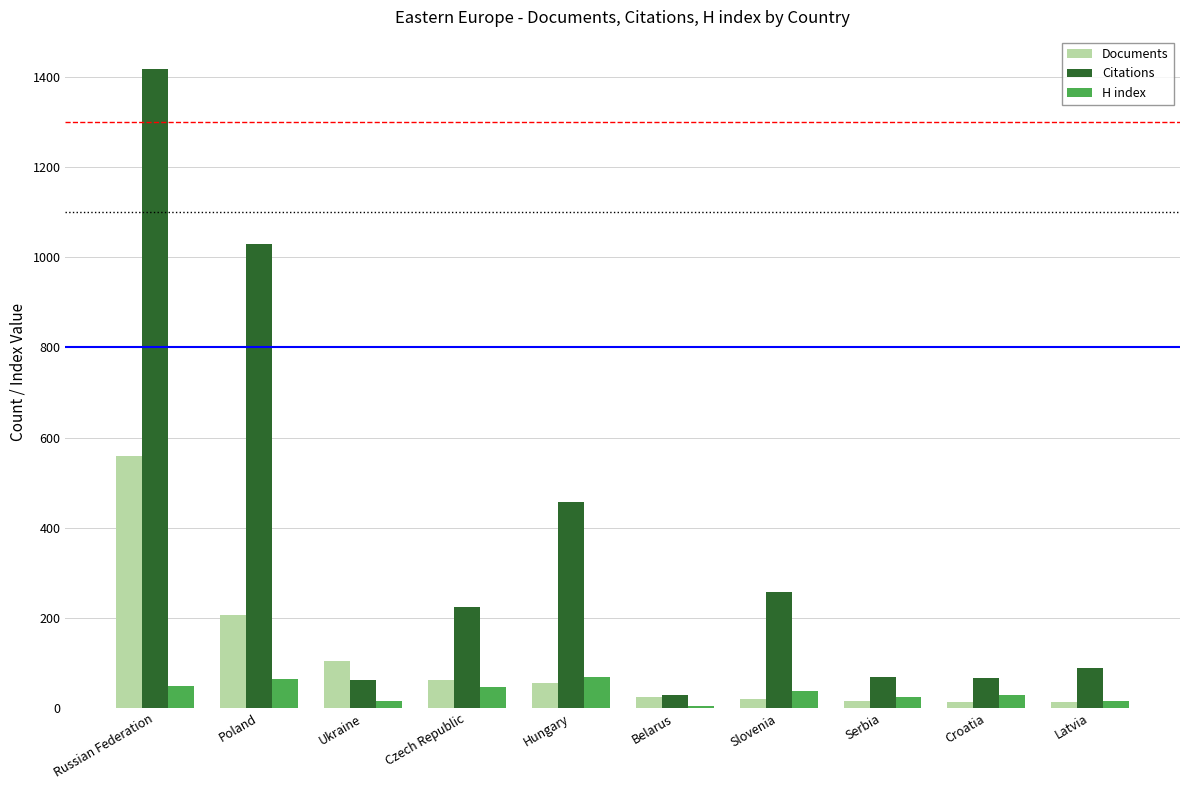

What are all the series names shown in the legend?

Documents, Citations, H index